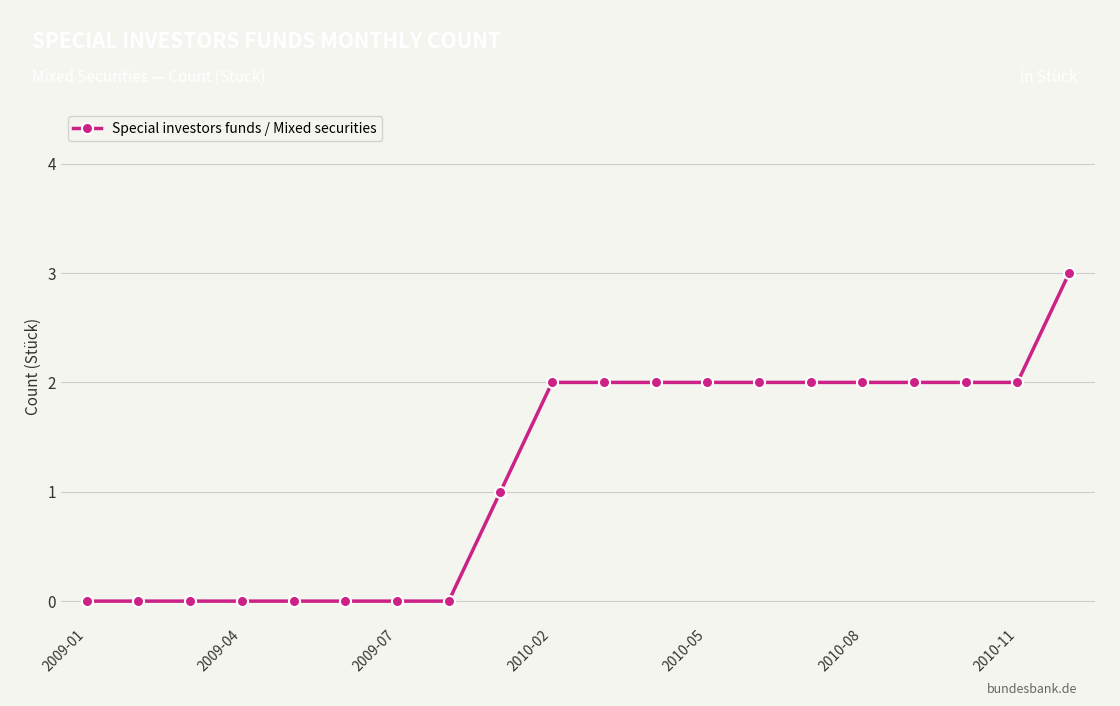

What is the sum of all values?

24